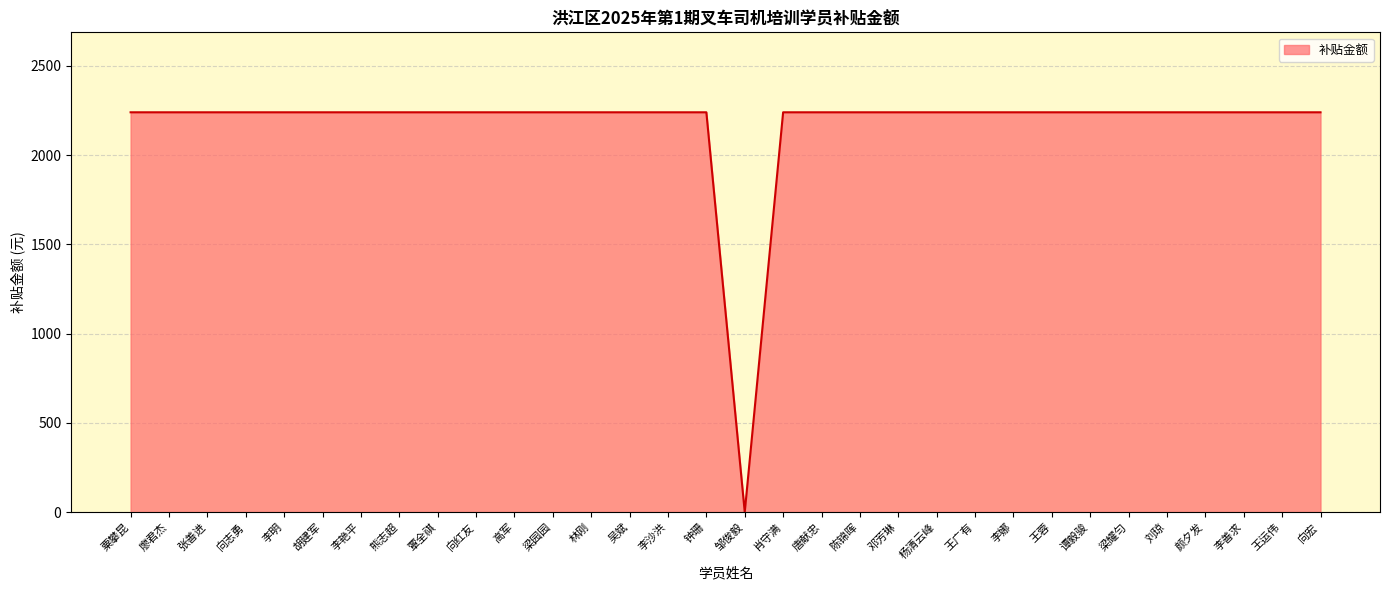

True or false: the data shows 3419 at 王蓉.

False